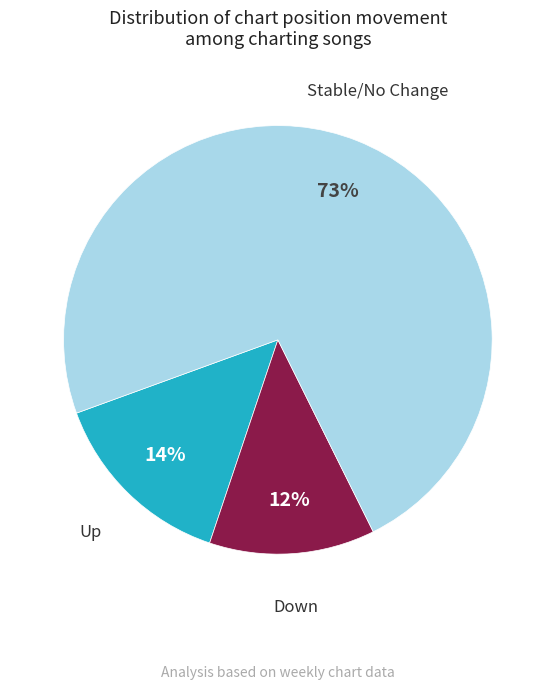

Combined, do Stable/No Change and Down account for over 50%?

Yes